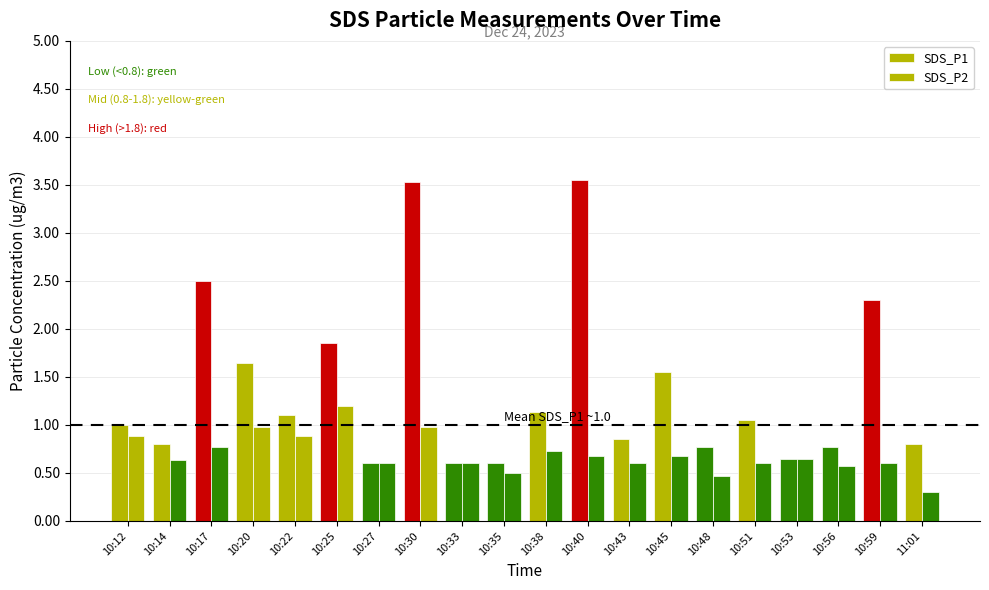

List the labels in order of SDS_P1 value, smallest first.

10:27, 10:33, 10:35, 10:53, 10:48, 10:56, 10:14, 11:01, 10:43, 10:12, 10:51, 10:22, 10:38, 10:45, 10:20, 10:25, 10:59, 10:17, 10:30, 10:40